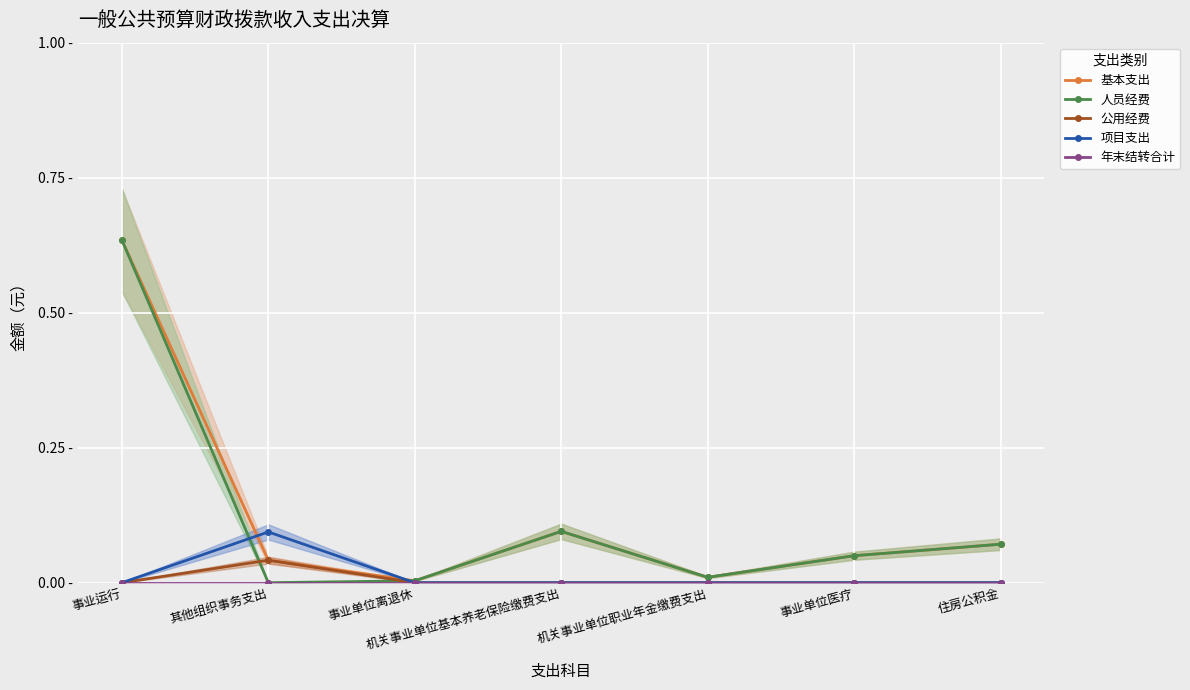

True or false: 基本支出 has a value of 0.6 at 事业运行.

True